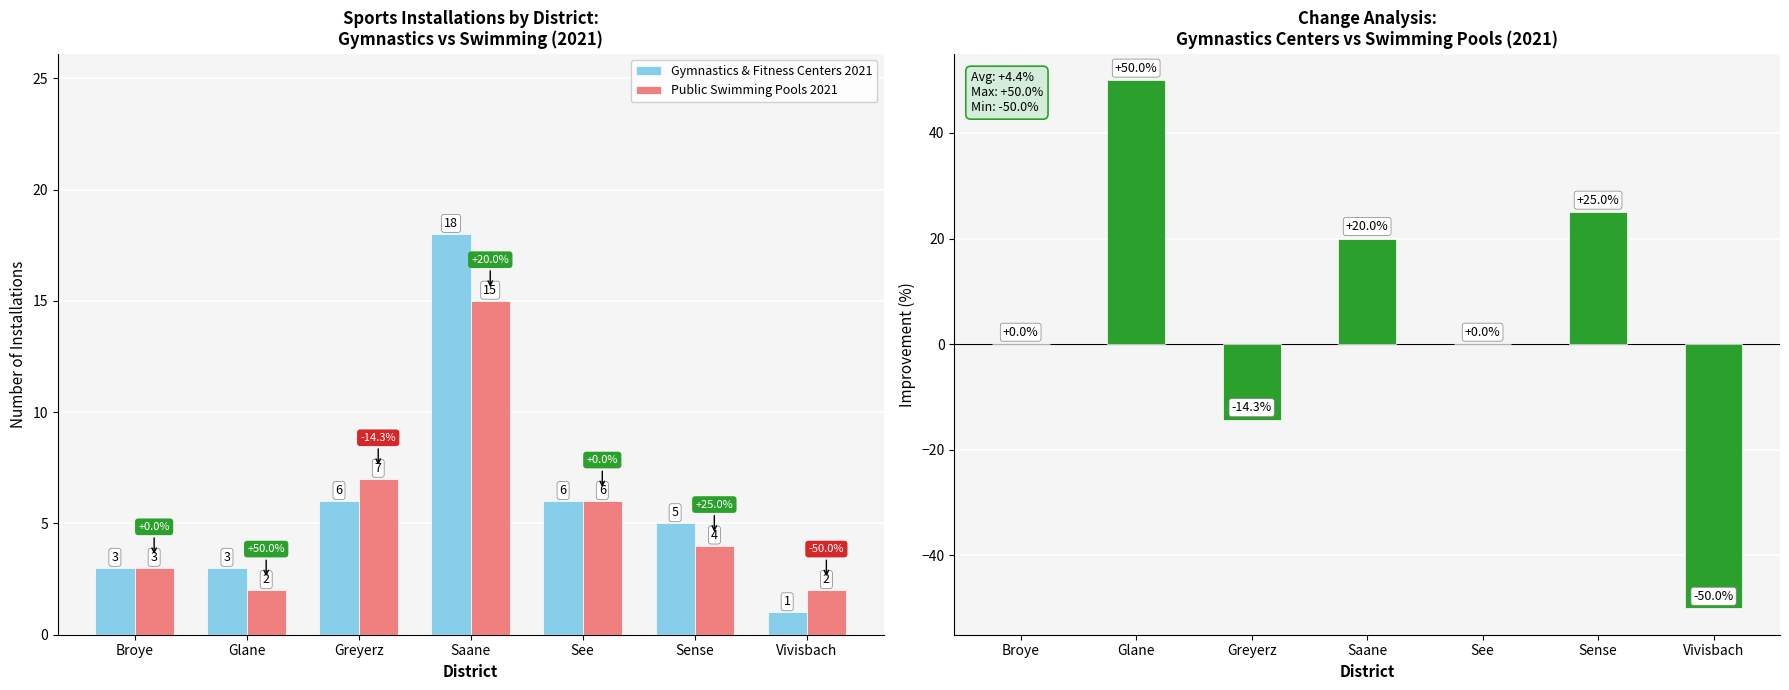

What is the difference between the maximum and minimum values in the Public Swimming Pools 2021 series?

13